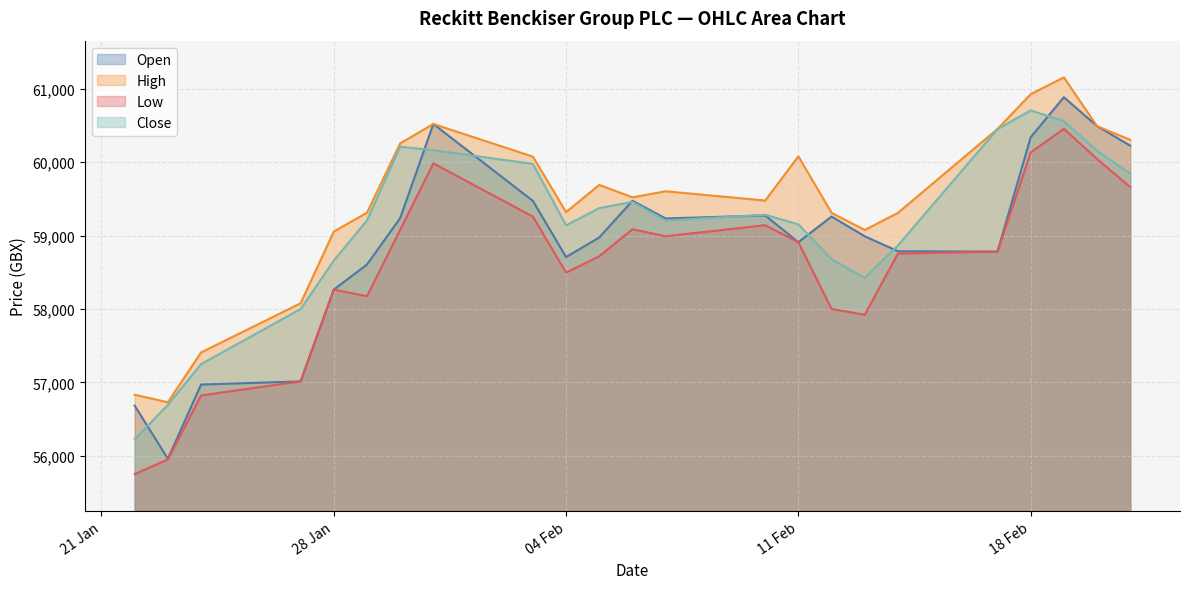

How many data points in Low are less than 58782?

11